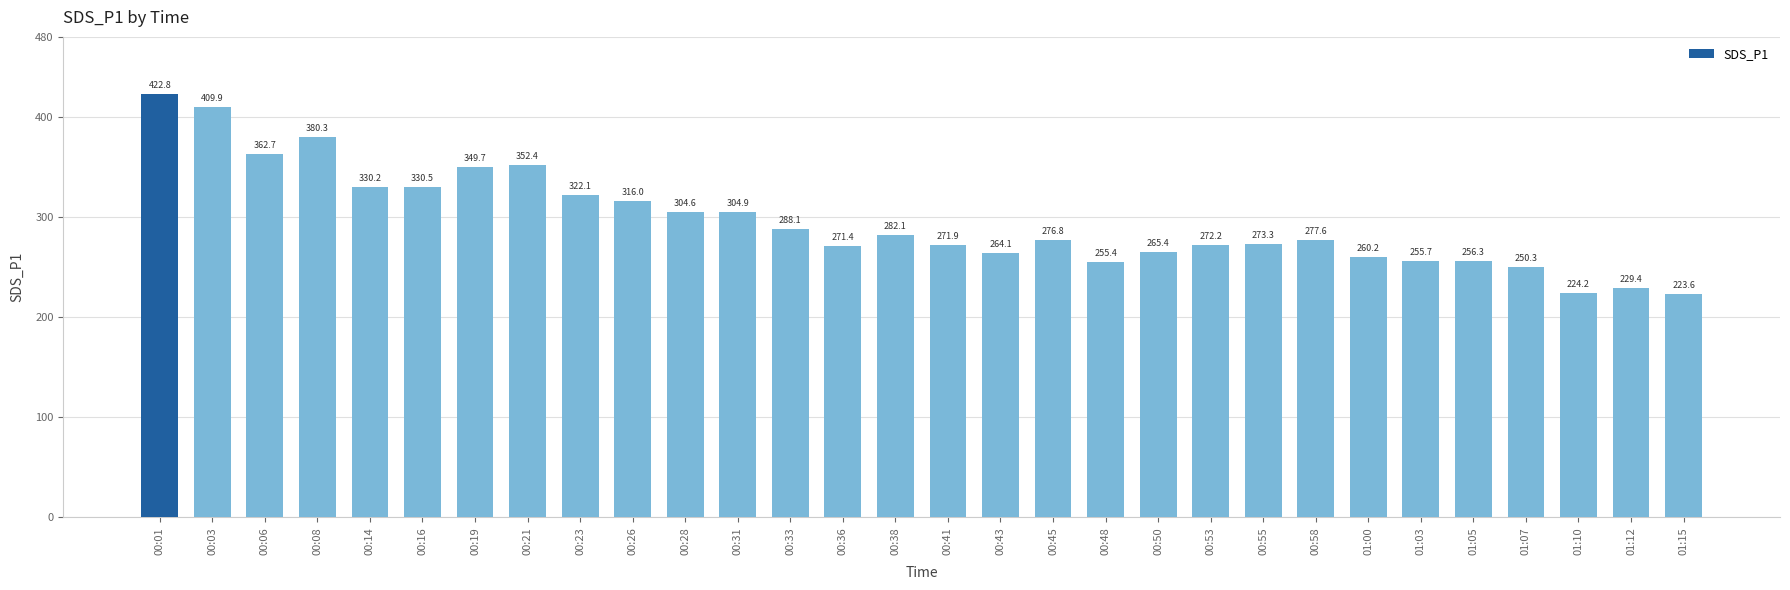

What is the maximum value shown in the chart?

422.8